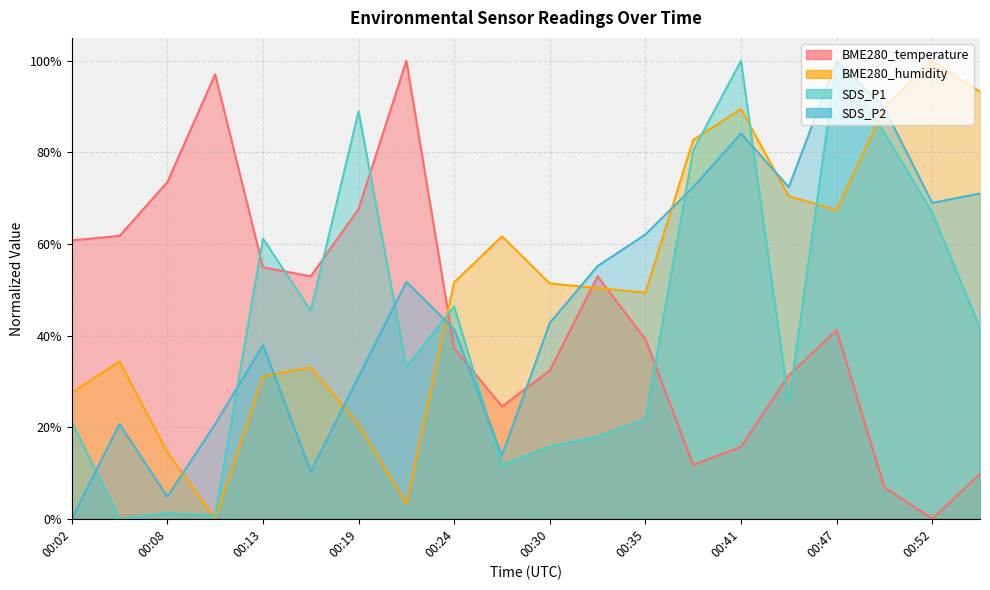

The value of SDS_P1 at 00:19 is 89.0. True or false?

True